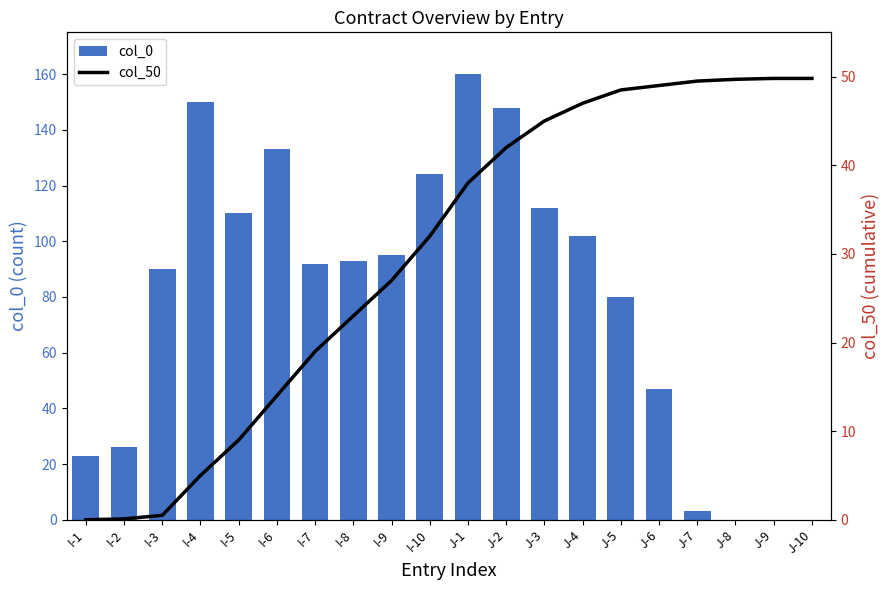

Is it true that col_50 equals 78.5 at J-4?

False